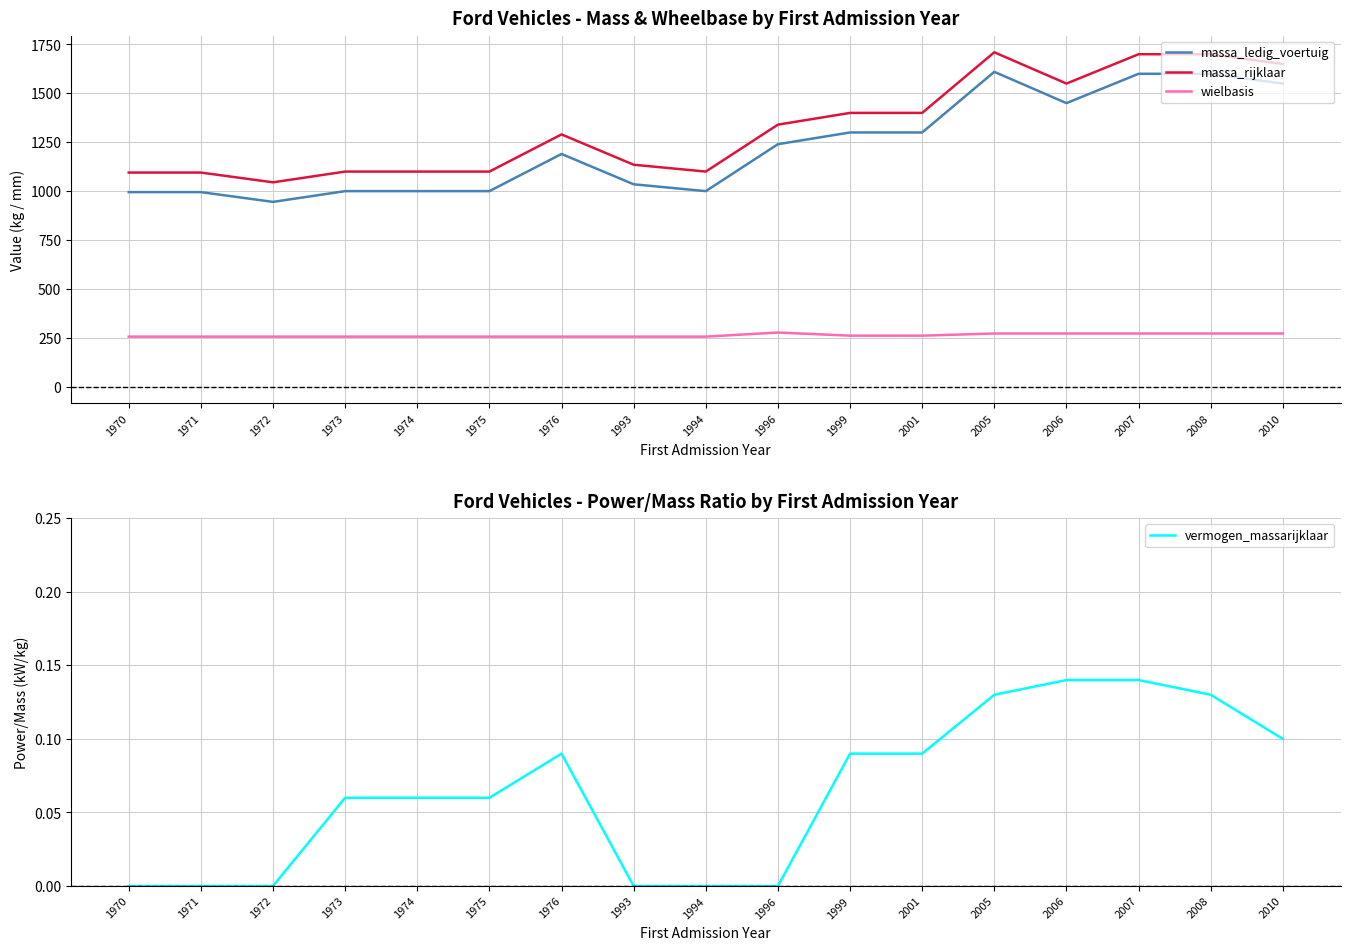

What is the difference between the second highest and second lowest values in the massa_rijklaar series?

605